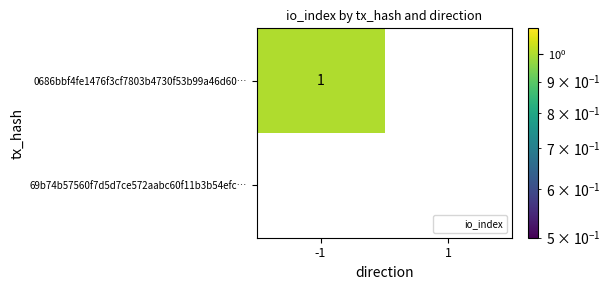

Is the value of 69b74b57560f7d5d7ce572aabc60f11b3b54efc… at -1 greater than the value of 0686bbf4fe1476f3cf7803b4730f53b99a46d60… at -1?

No